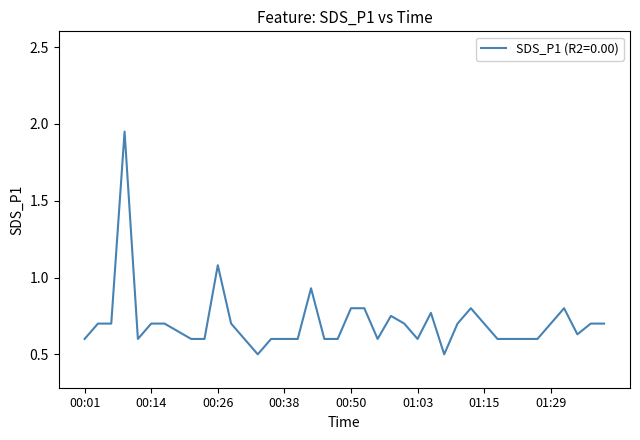

What is the smallest value displayed?

0.5